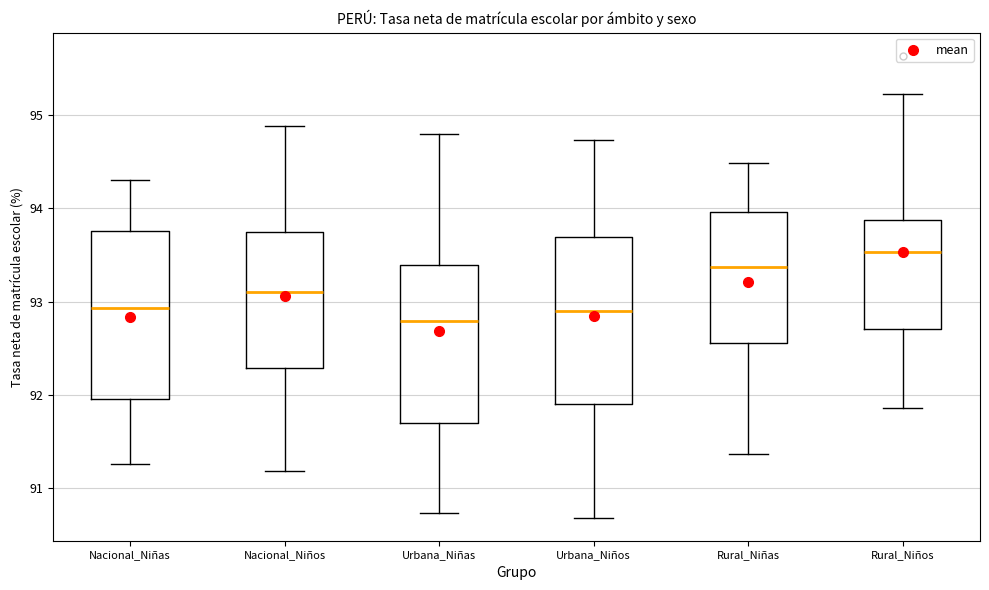

Reading left to right, transcribe this box plot: for each box, give where its median line is, the range the box spans, and where its two whiskers end, as read against the y-axis. The values are not printed on the chart, so give them approximately, as read against the axis.

Nacional_Niñas: median 92.9, box 92.0 to 93.8, whiskers 91.3 to 94.3
Nacional_Niños: median 93.1, box 92.3 to 93.7, whiskers 91.2 to 94.9
Urbana_Niñas: median 92.8, box 91.7 to 93.4, whiskers 90.7 to 94.8
Urbana_Niños: median 92.9, box 91.9 to 93.7, whiskers 90.7 to 94.7
Rural_Niñas: median 93.4, box 92.6 to 94.0, whiskers 91.4 to 94.5
Rural_Niños: median 93.5, box 92.7 to 93.9, whiskers 91.9 to 95.2